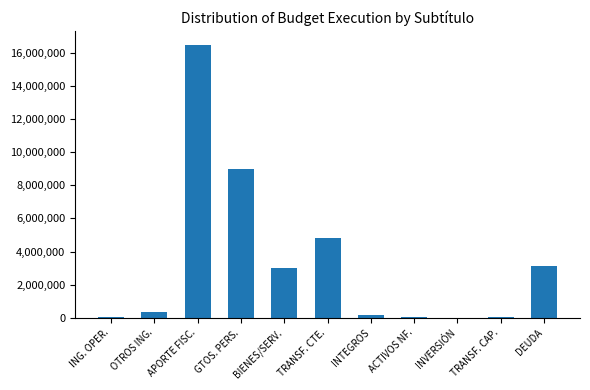

How many categories are shown in the chart?

11